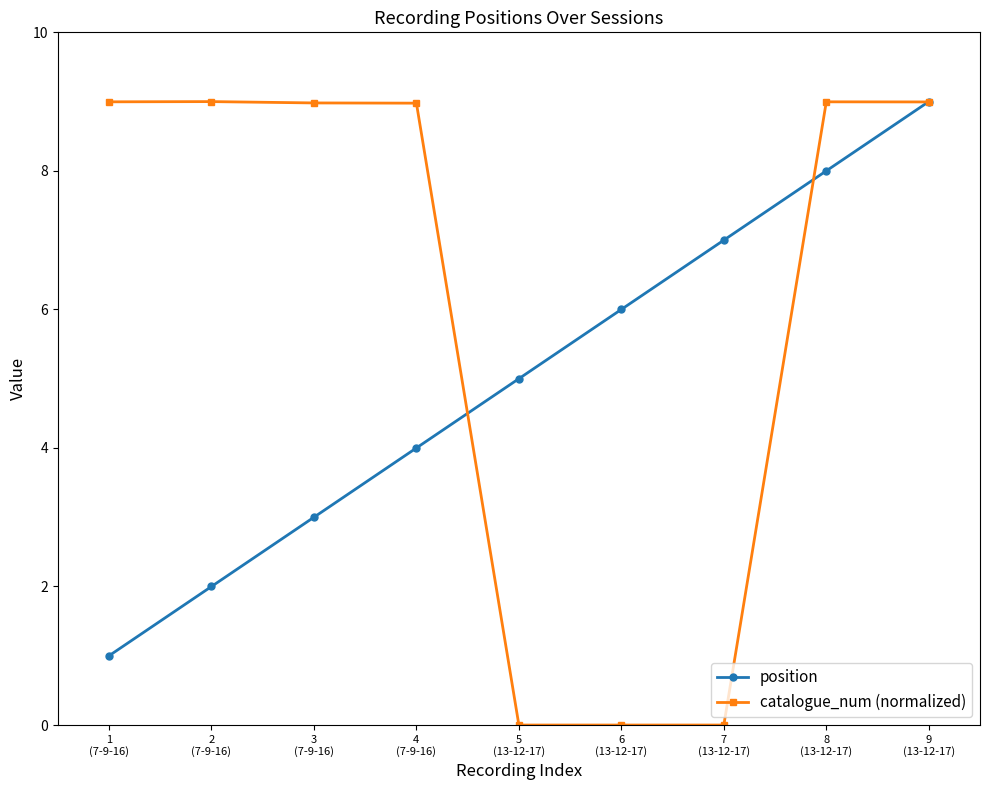

What is the sum of all position values?

45.0